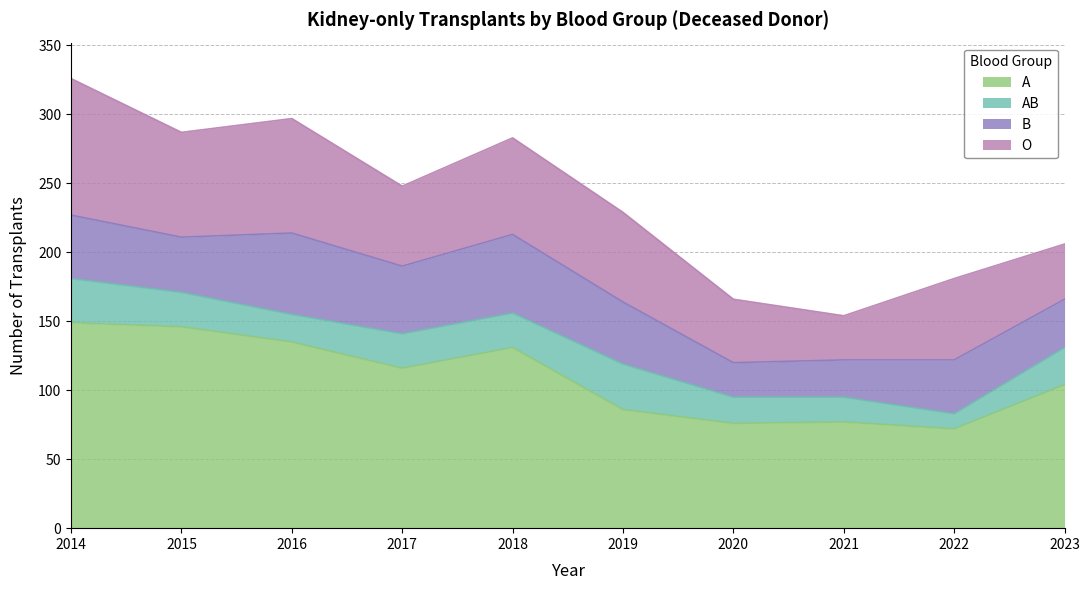

List the series in order of their peak value, highest first.

A, O, B, AB